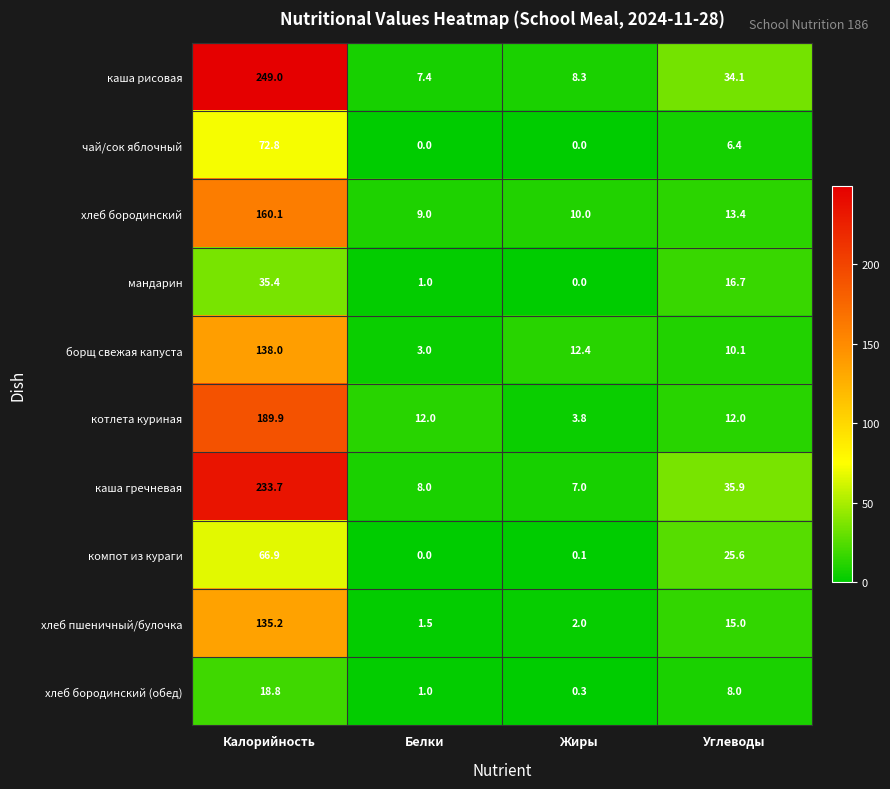

The хлеб бородинский series shows 10.0 at Жиры. True or false?

True